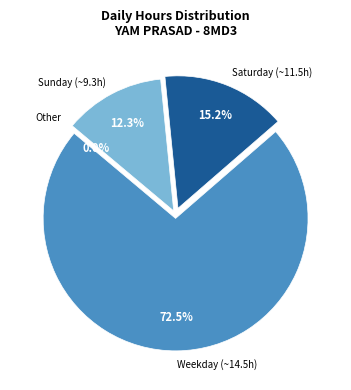

Does Sat 20 represent more than half of the total?

No